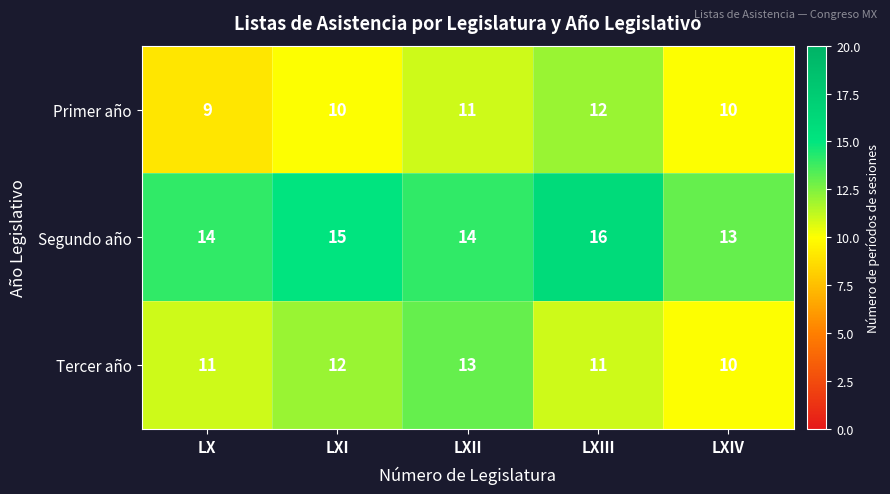

What is the average value of the Tercer año series?

11